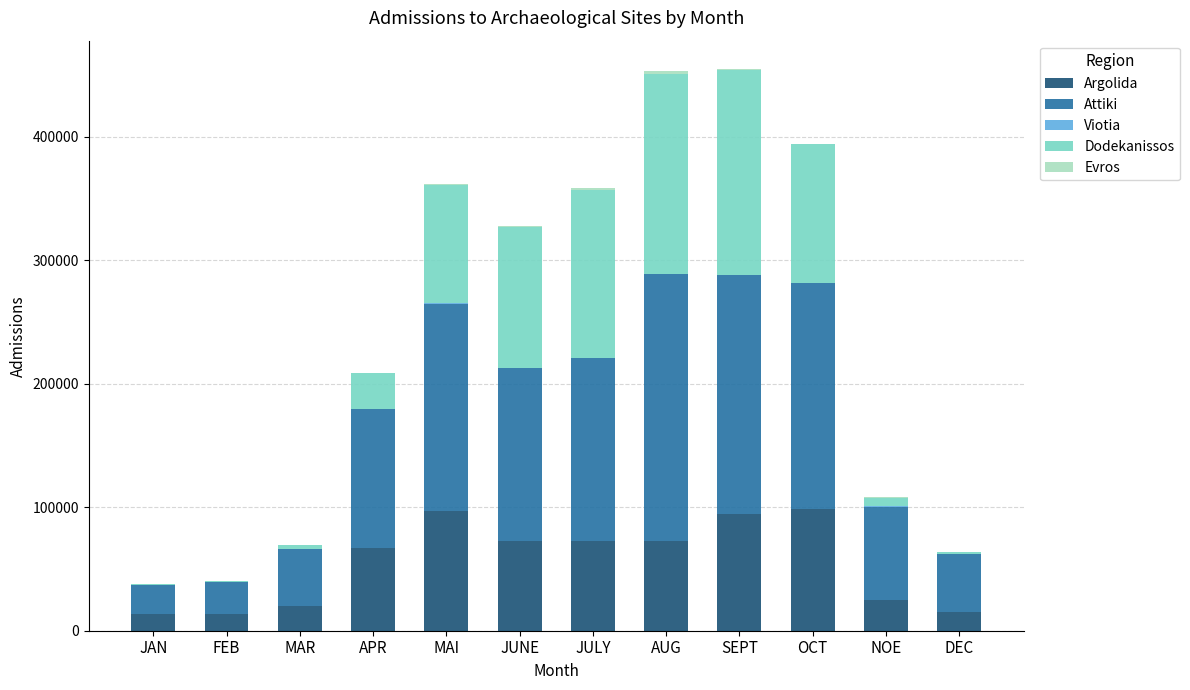

Does the chart contain stacked bars?

Yes